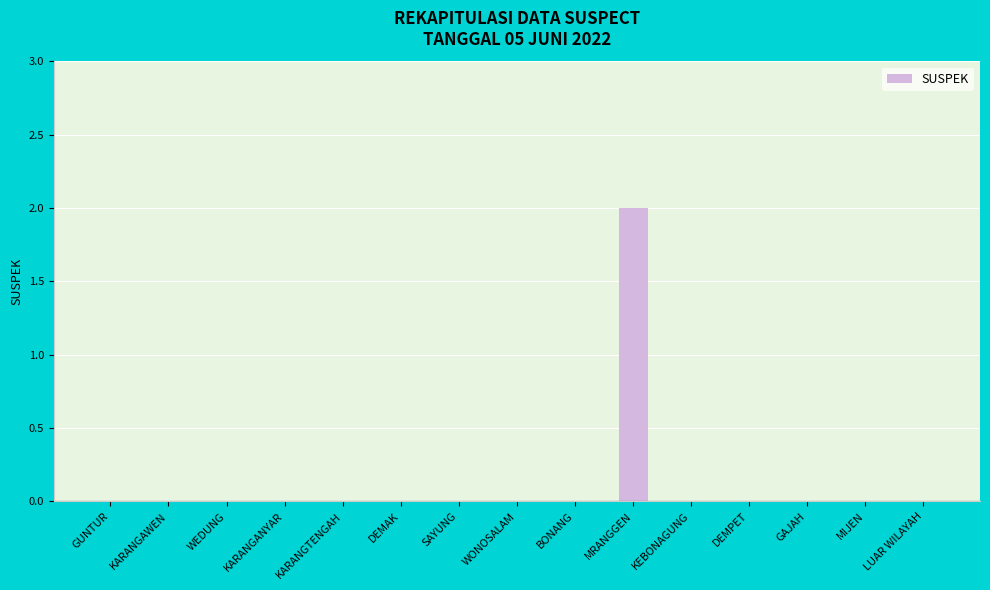

True or false: the data shows 0 at KEBONAGUNG.

True